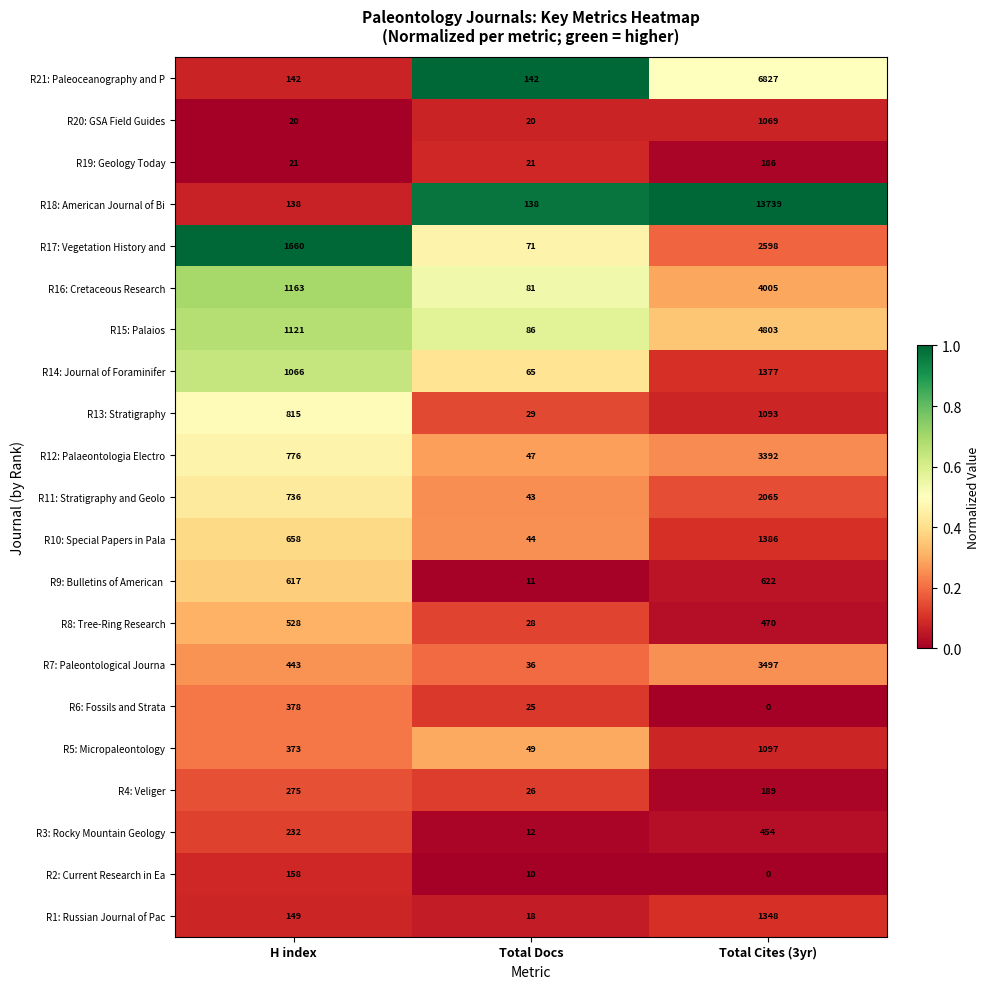

What is the difference between the maximum and minimum values in the R21: Paleoceanography and P series?

6685